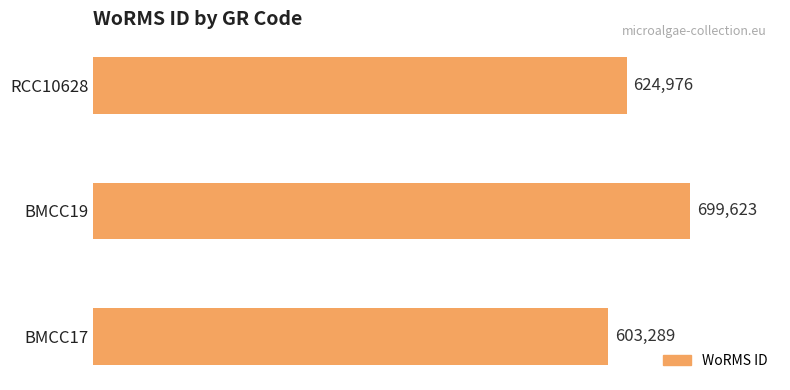

What is the difference between the maximum and minimum values?

96334